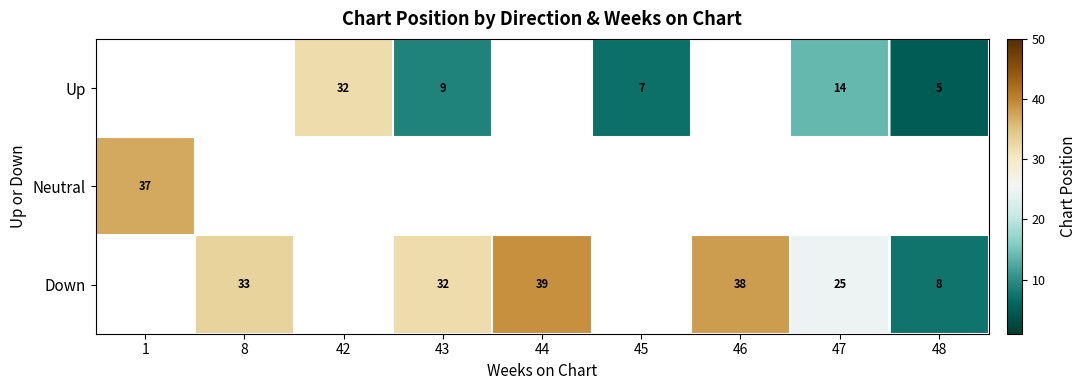

What is the sum of the Down values at 44 and 48?

47